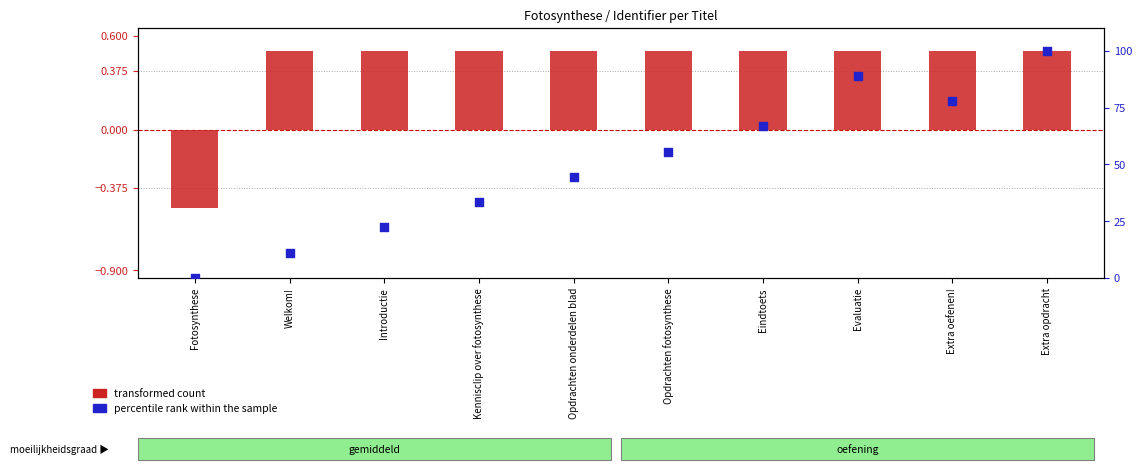

Which series reaches the maximum Y coordinate?

percentile rank within the sample